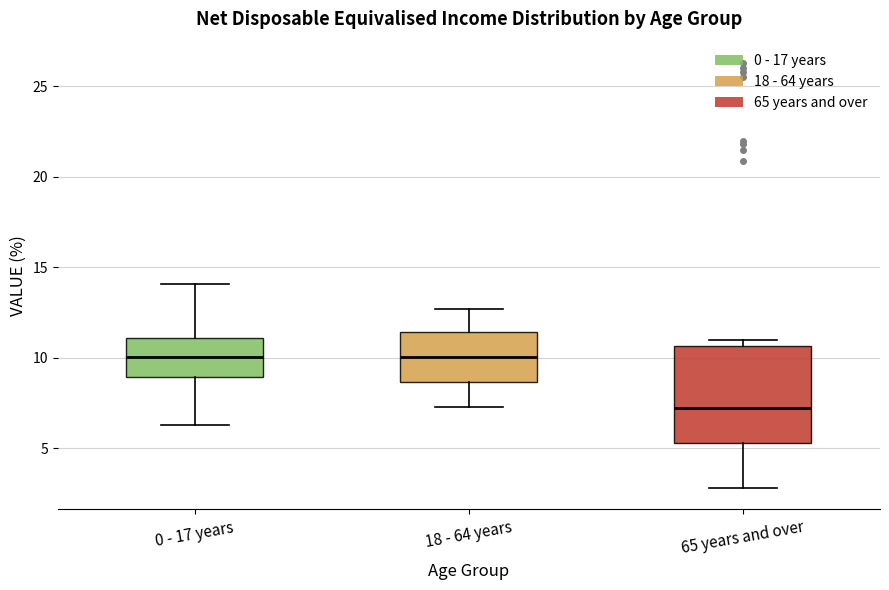

Where does the upper whisker of the box for 18 - 64 years end on the y-axis? The values are not printed on the chart, so give them approximately, as read against the axis.

12.5